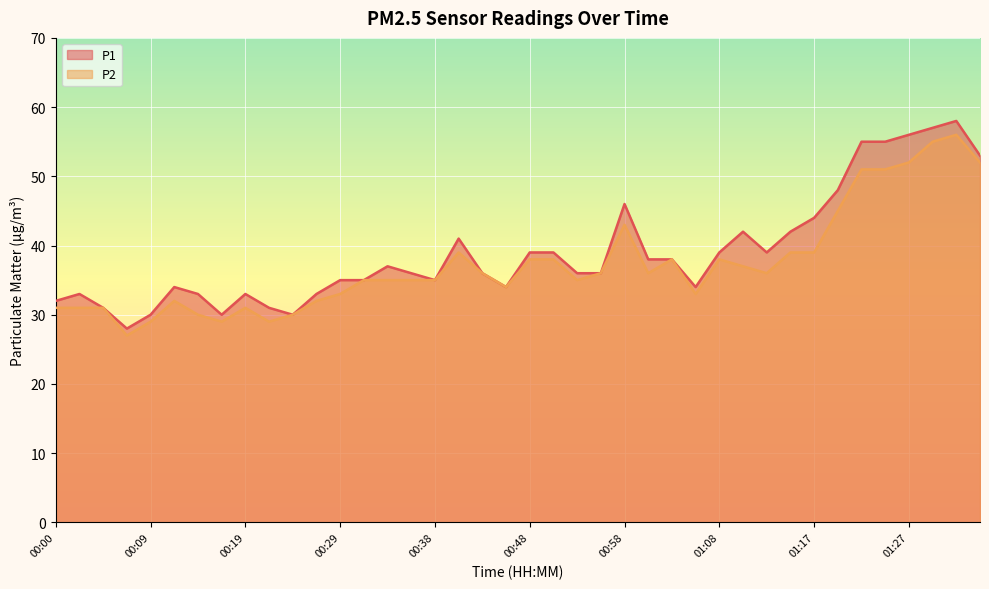

What is the approximate value of P2 at 01:17?

39